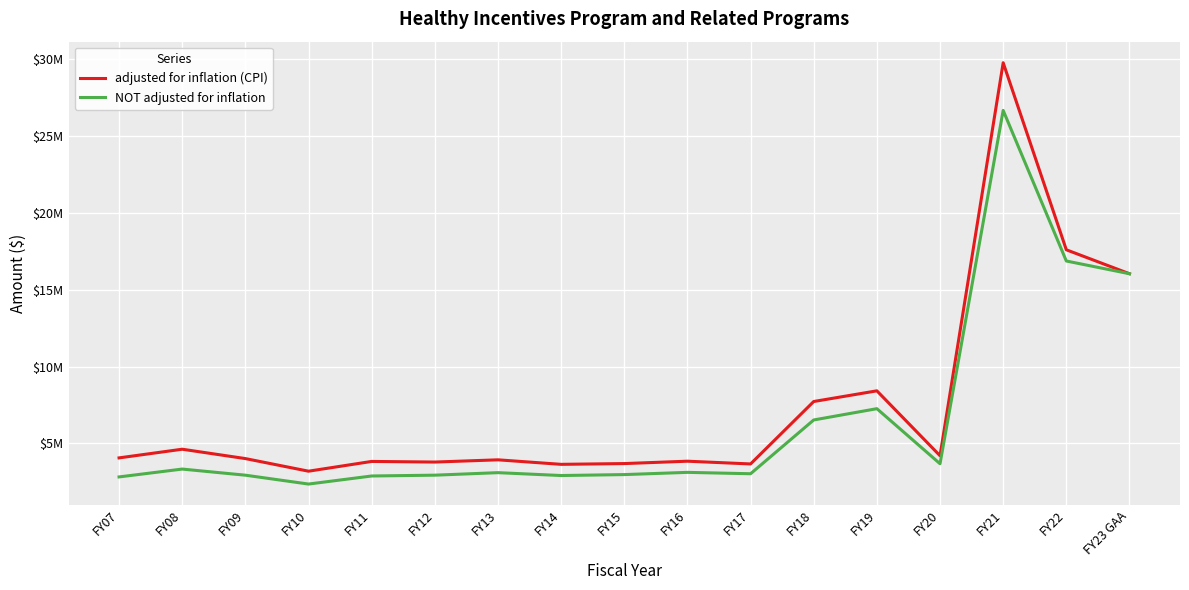

Does the chart display data point markers on the line(s)?

No